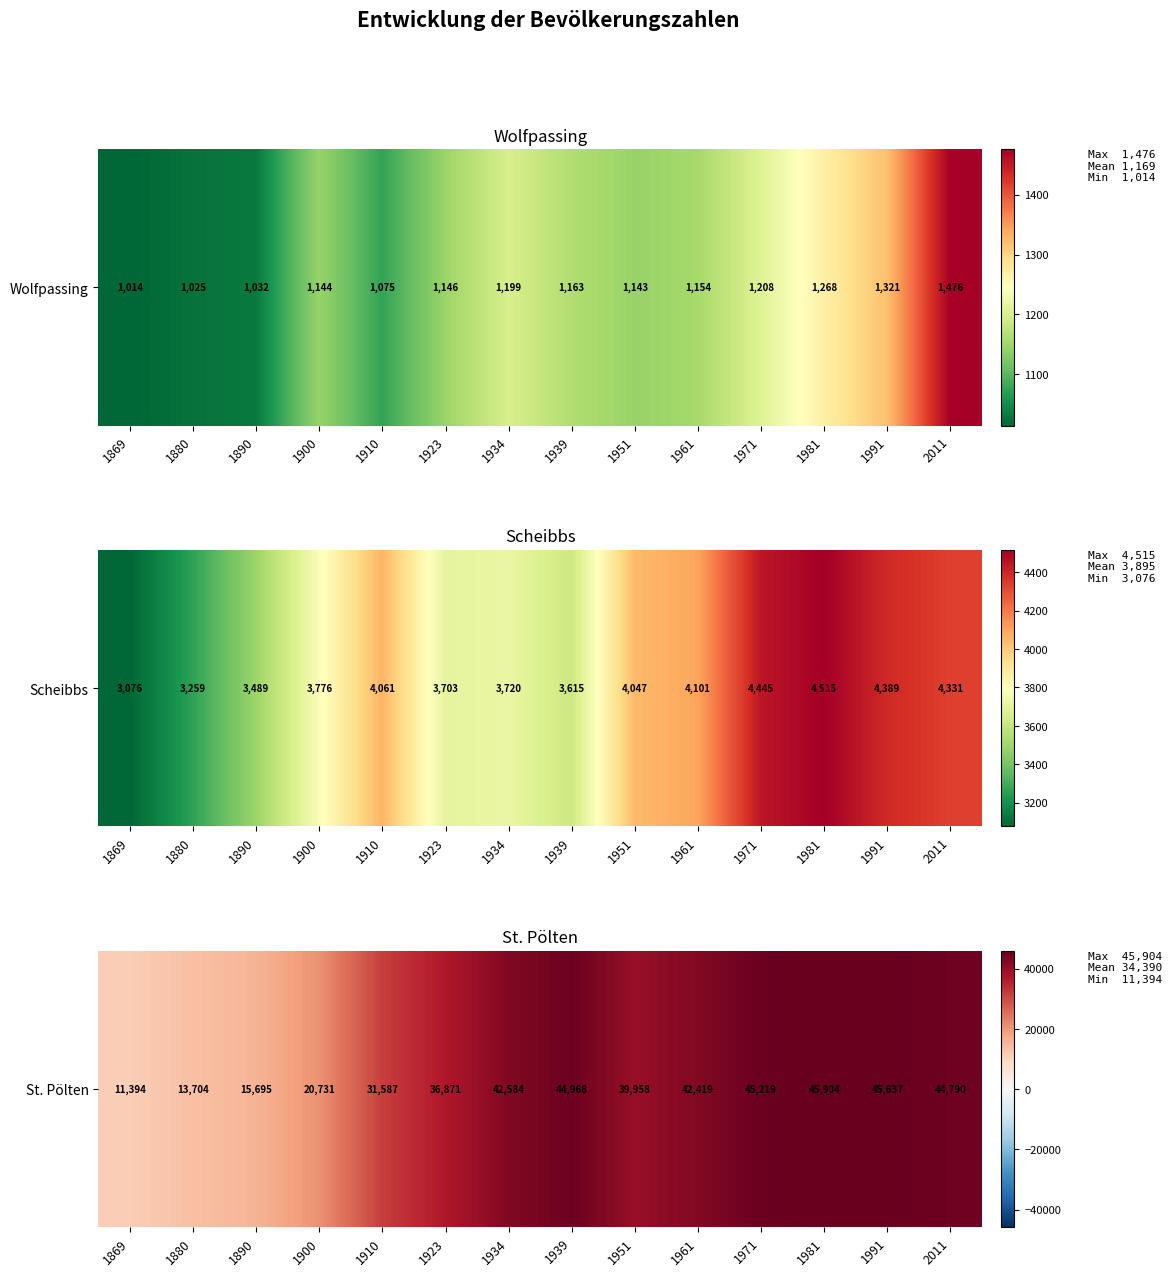

Between 1910 and 1981, which is larger?

1981